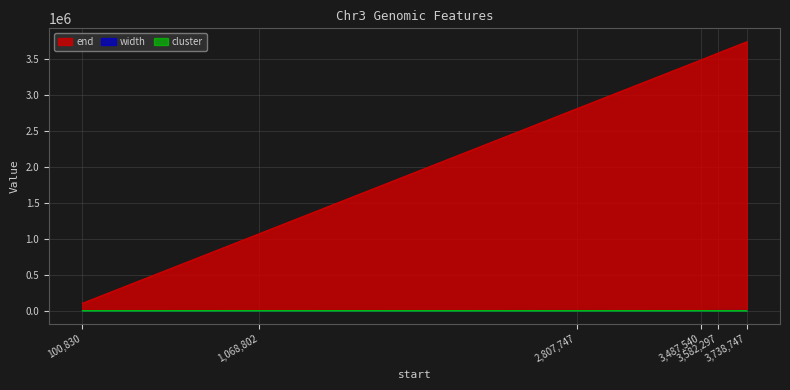

At which category does cluster reach its first local valley?

2807747